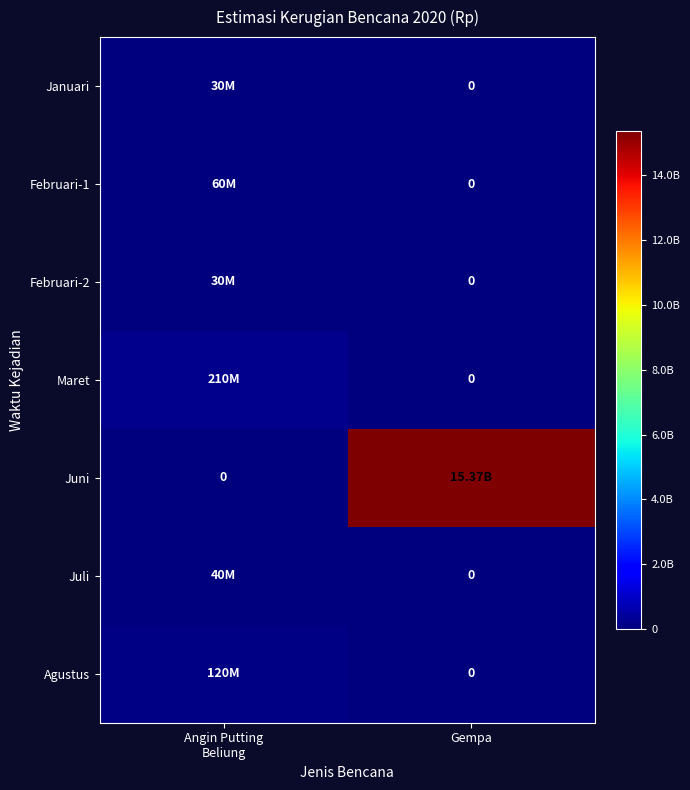

What is the sum of the Agustus values at Angin Putting Beliung and Gempa?

120000000